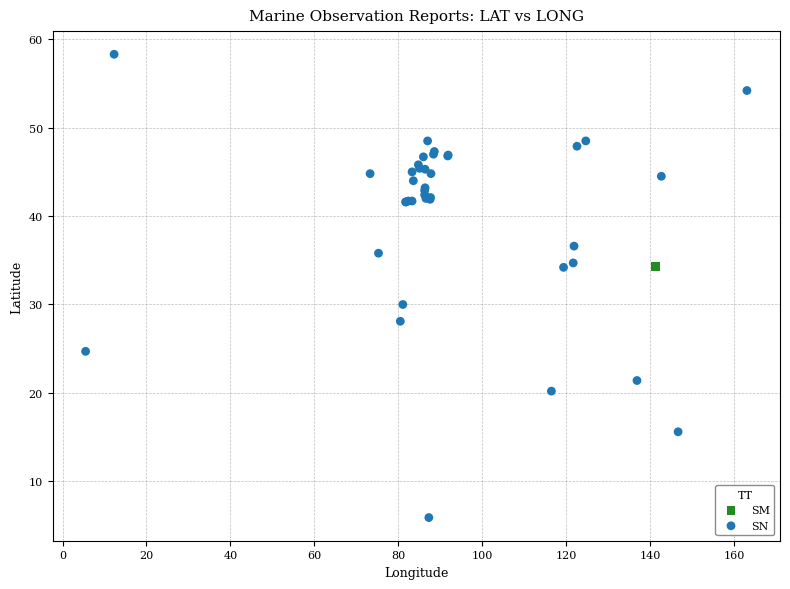

What are all the series names shown in the legend?

SM, SN